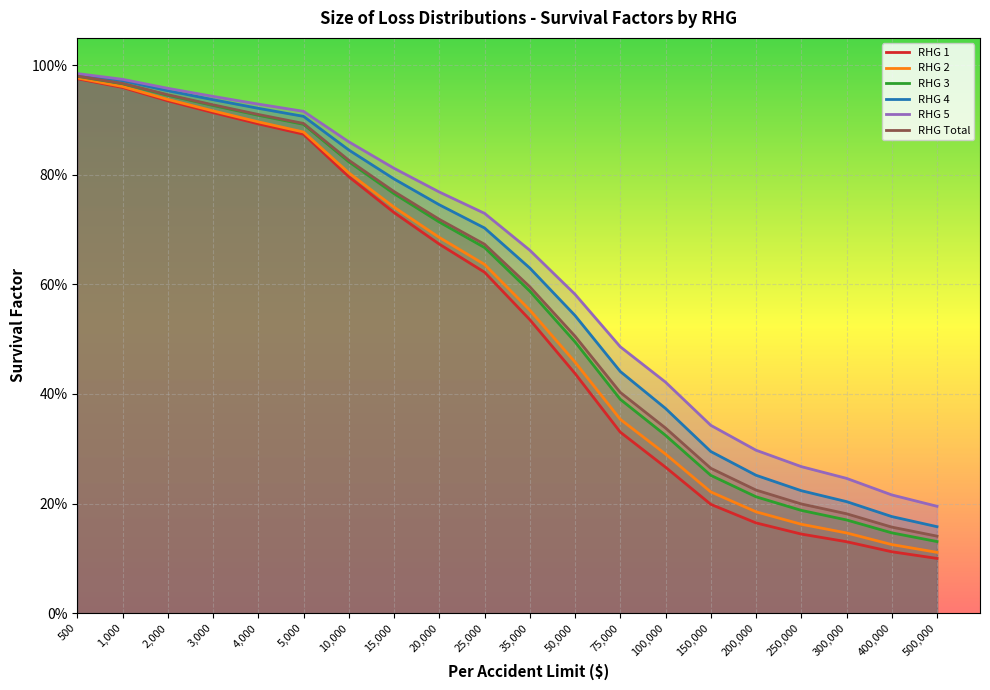

What is the total value across all series at 75,000?

2.4